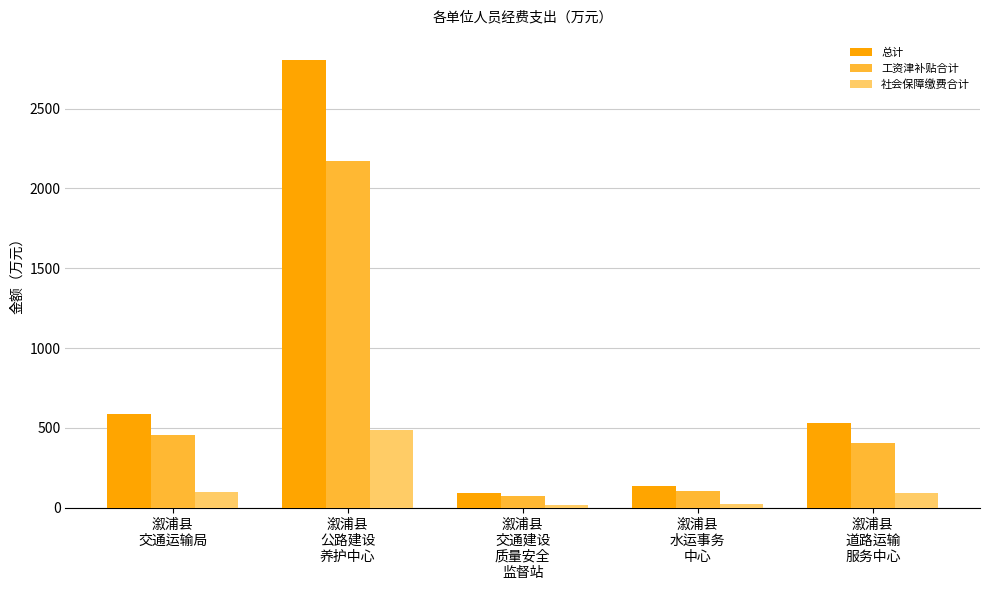

What is the label of the 5th bar from the right?

溆浦县
交通运输局